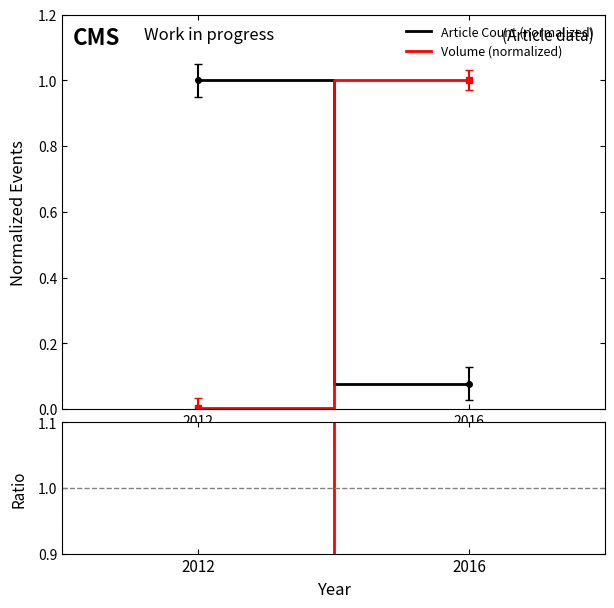

List the labels in order of Ratio value, largest first.

2012, 2016